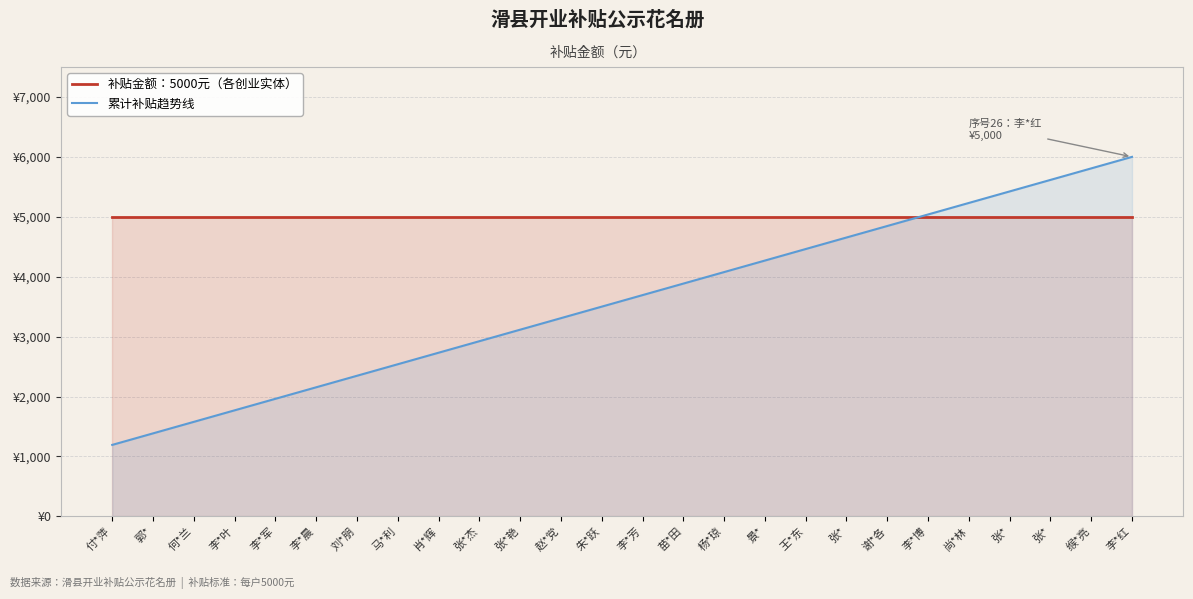

What is the sum of all 累计补贴趋势线 values?

93500.0